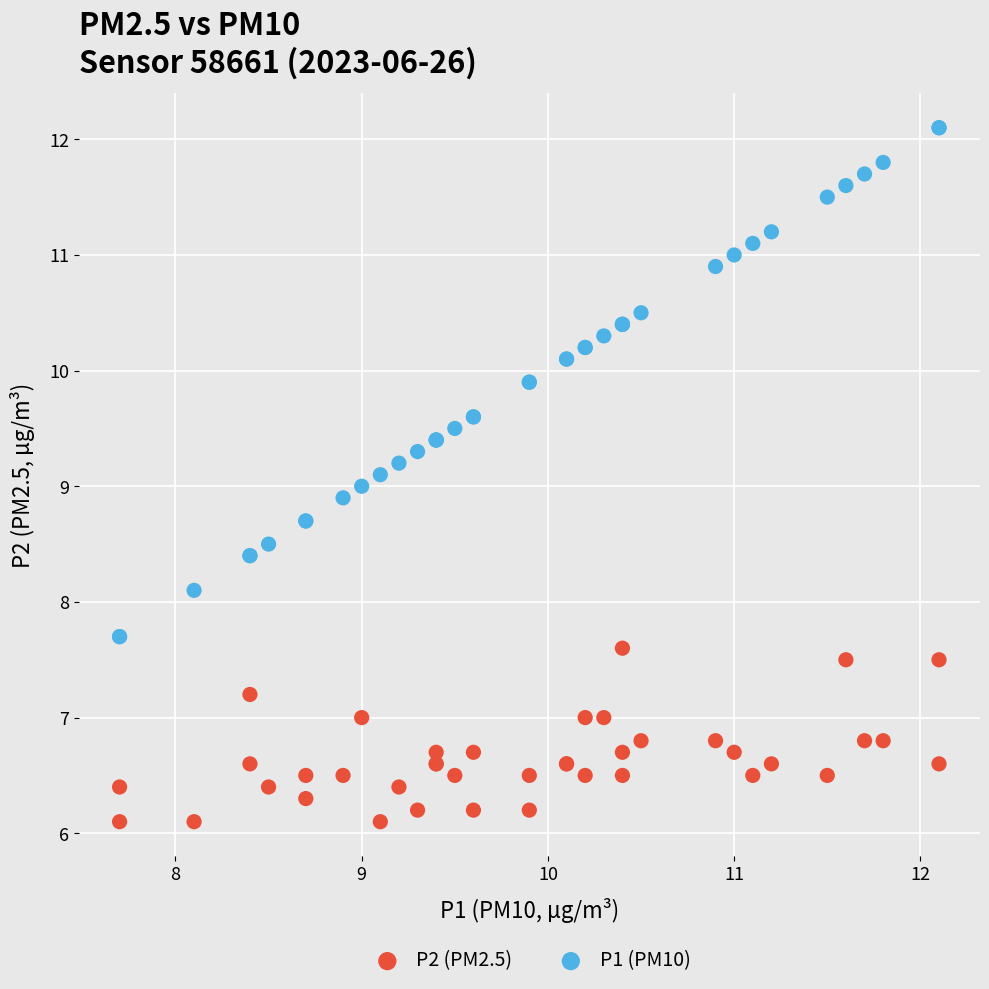

What is the X range (max minus min) for the scatter plot?

4.4